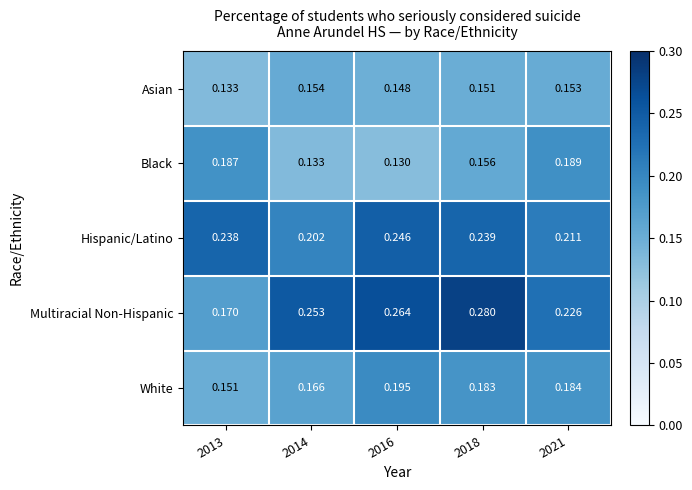

Which series has the widest spread of values?

Multiracial Non-Hispanic